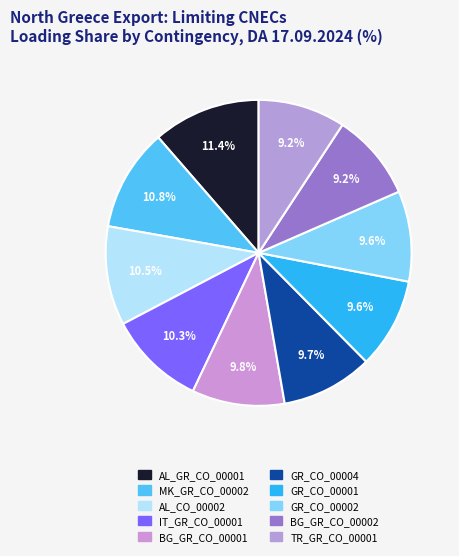

What is the total percentage of AL_GR_CO_00001 and GR_CO_00004?

21.1%